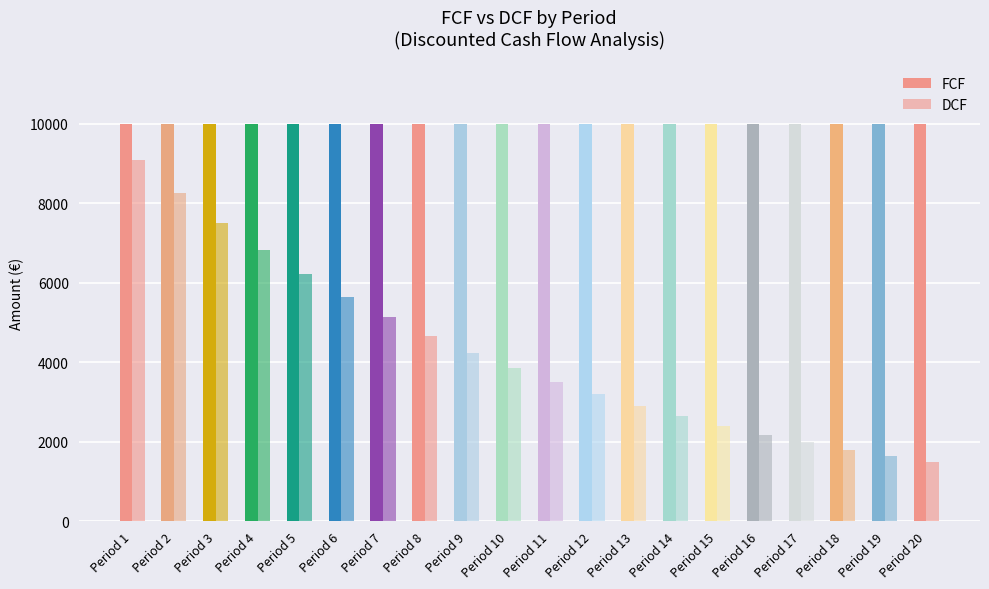

Is it true that FCF equals 15527.8 at Period 12?

False